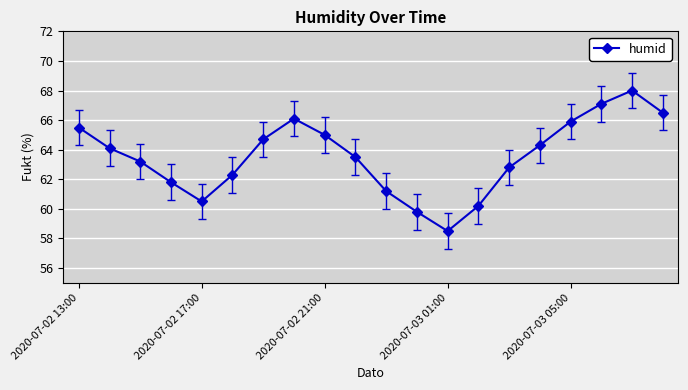

What is the value of the 1st point from the left?

65.5